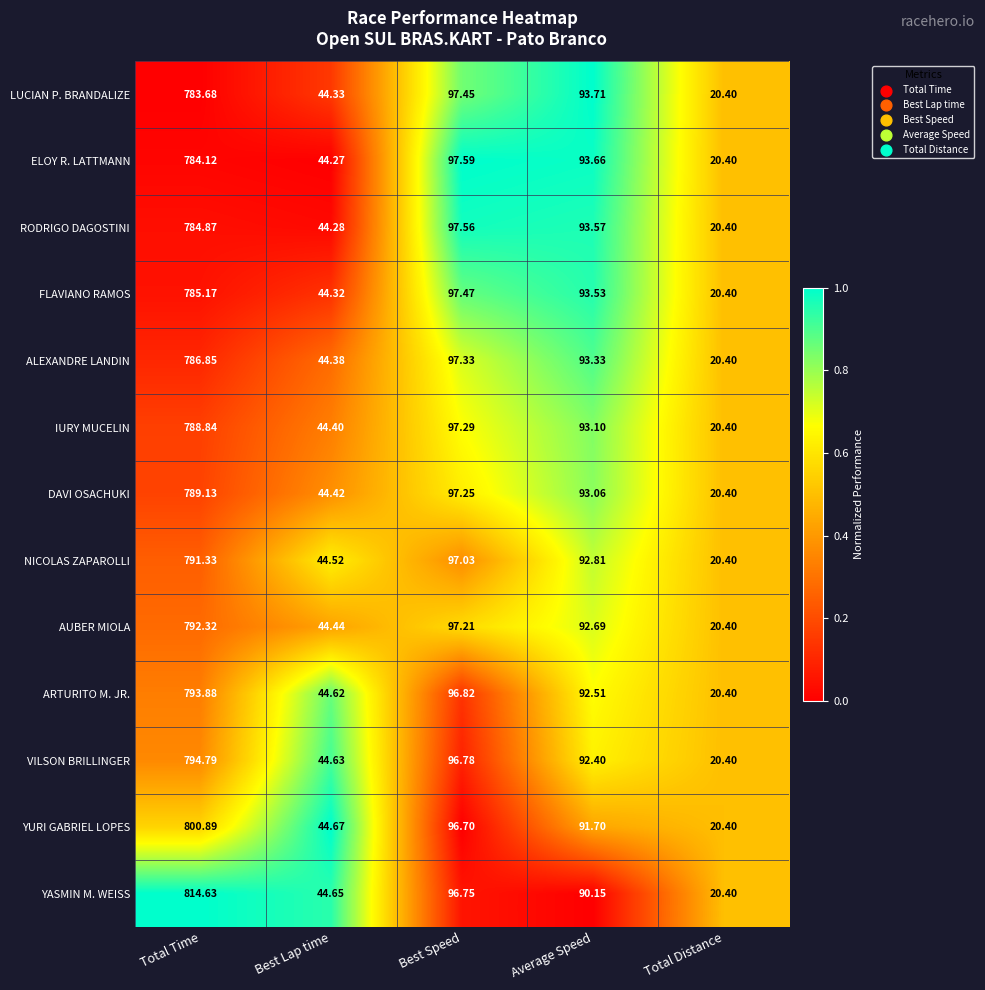

Rank the categories by AUBER MIOLA value from lowest to highest.

Total Distance, Best Lap time, Average Speed, Best Speed, Total Time